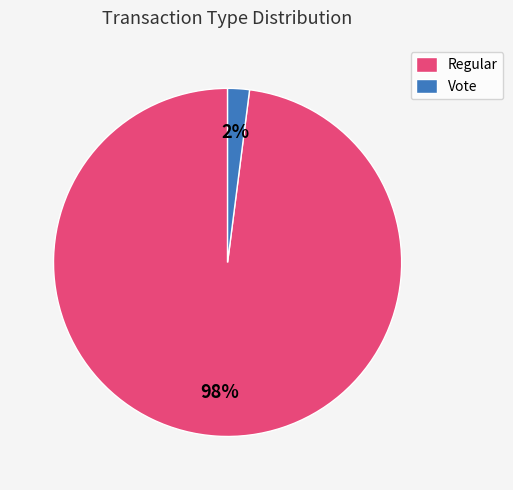

Rank the categories by value from highest to lowest.

Regular, Vote